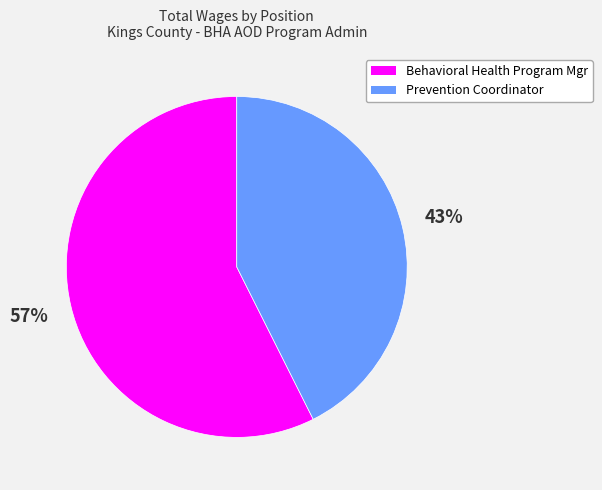

To the nearest percent, what percentage of the pie is Behavioral Health Program Mgr?

57%